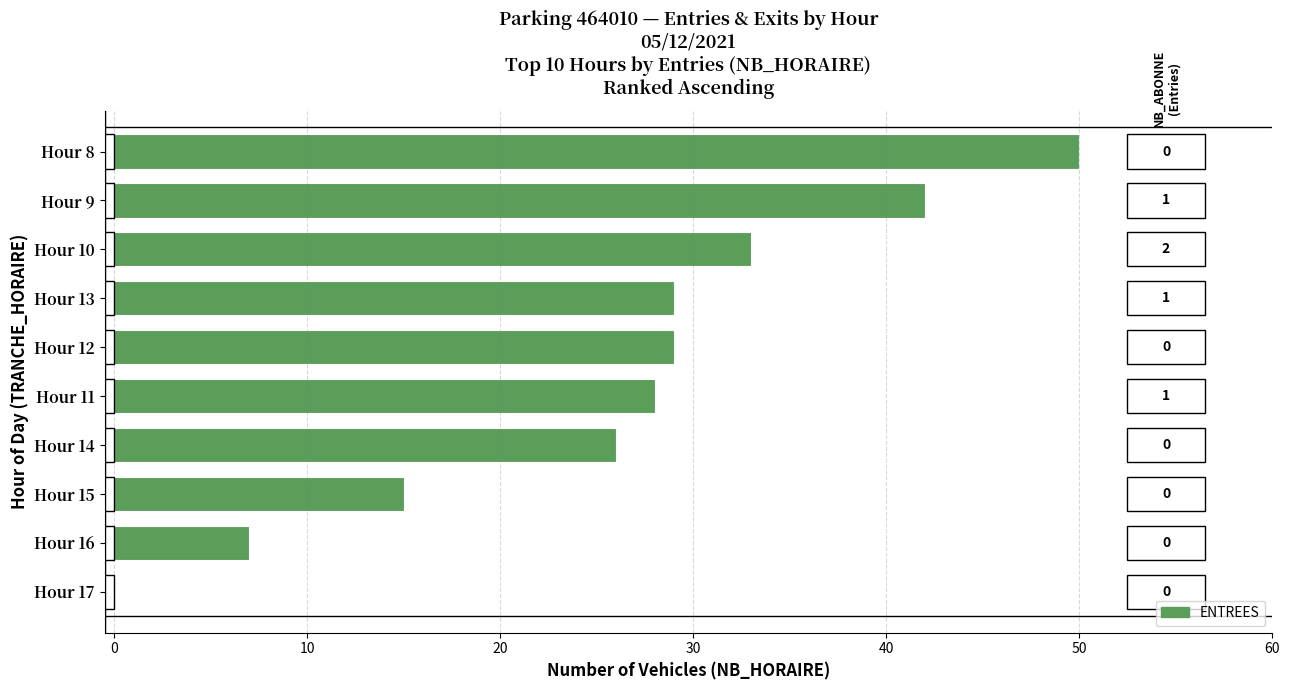

True or false: the data shows 28 at Hour 11.

True